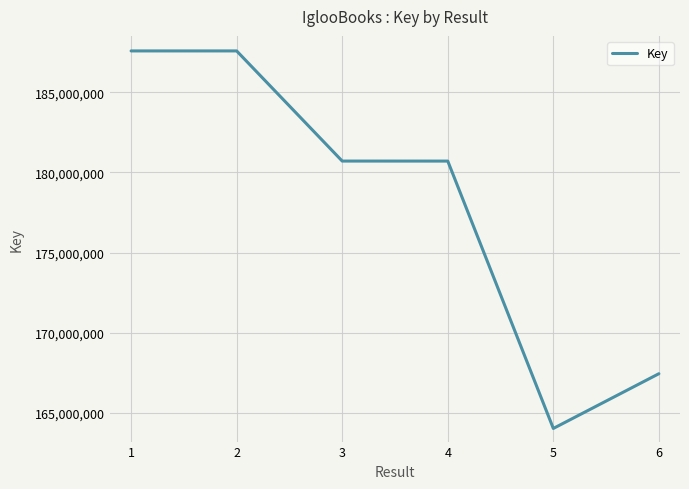

The chart shows a value of 164027062 at 5. True or false?

True